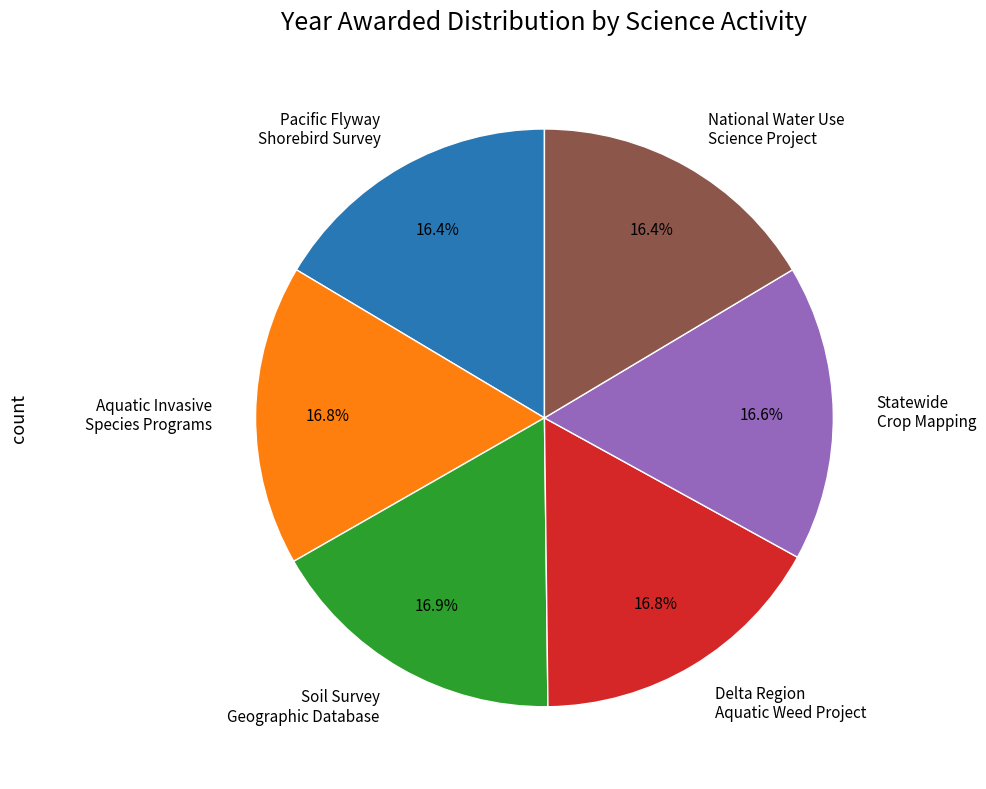

How many slices are in this pie chart?

6